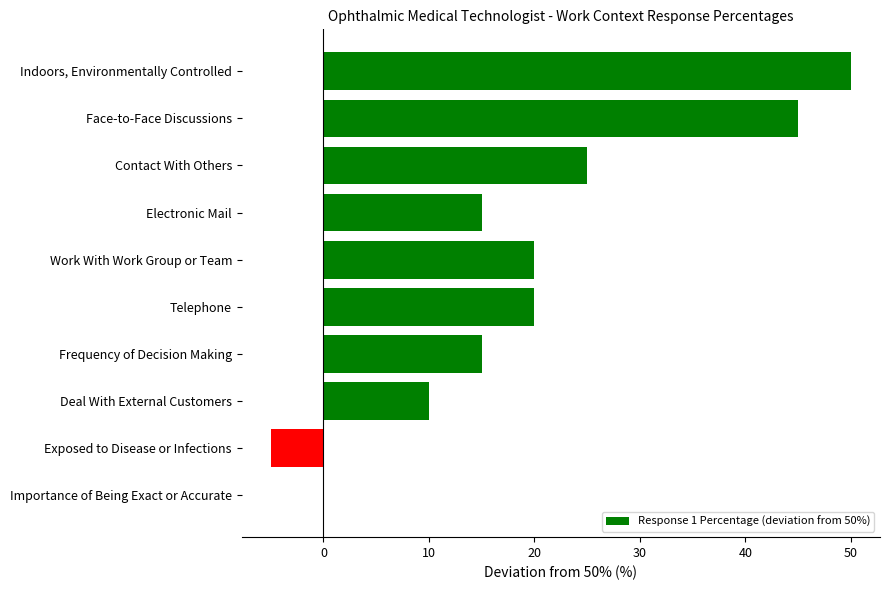

Reading bottom to top, list all the values displayed in this chart.

Importance of Being Exact or Accurate=0	Exposed to Disease or Infections=-5	Deal With External Customers=10	Frequency of Decision Making=15	Telephone=20	Work With Work Group or Team=20	Electronic Mail=15	Contact With Others=25	Face-to-Face Discussions=45	Indoors, Environmentally Controlled=50